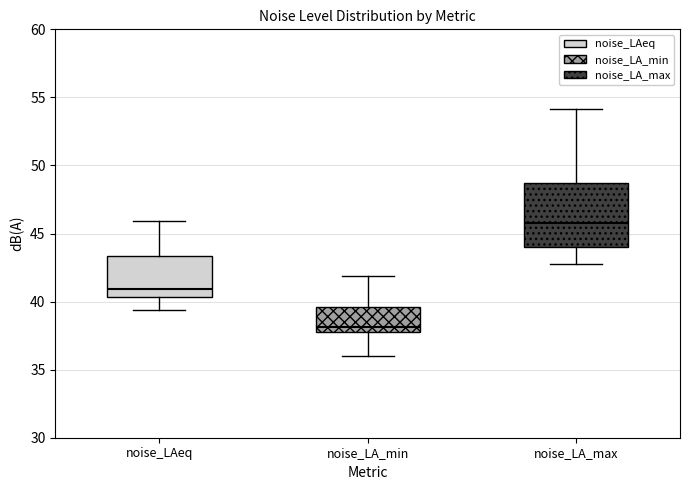

Where is the lower edge of the box for noise_LA_max on the y-axis? The values are not printed on the chart, so give them approximately, as read against the axis.

44.0